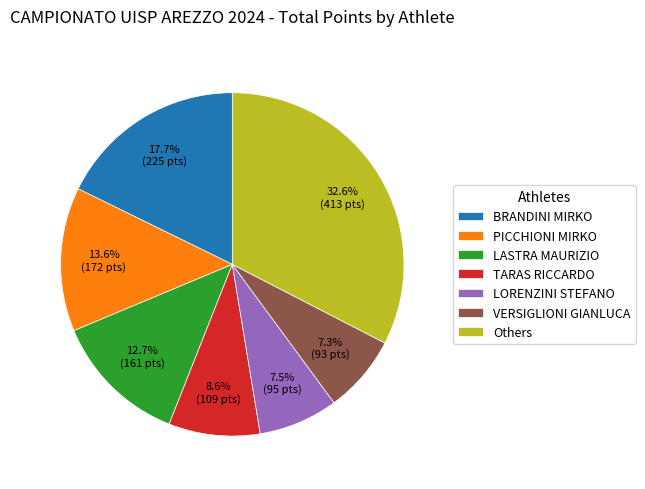

Does LORENZINI STEFANO represent more than half of the total?

No